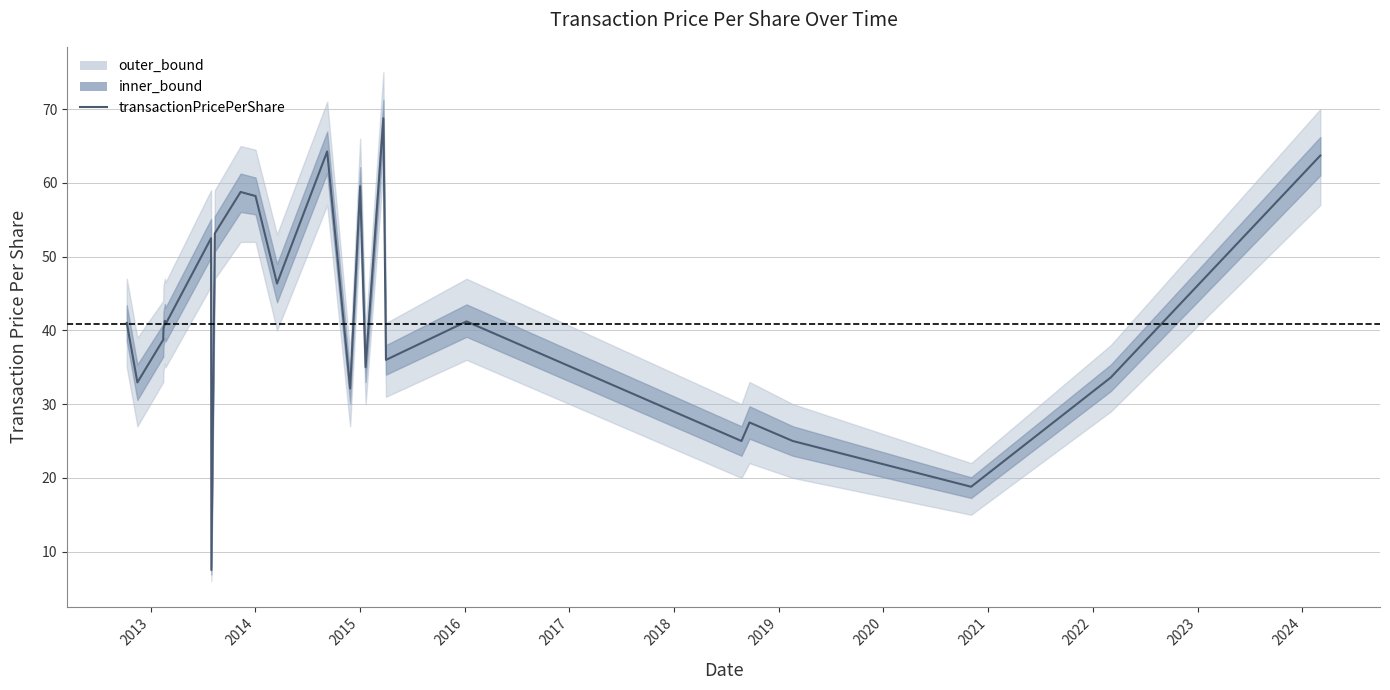

The chart shows a value of 9.0 at 2015. True or false?

False